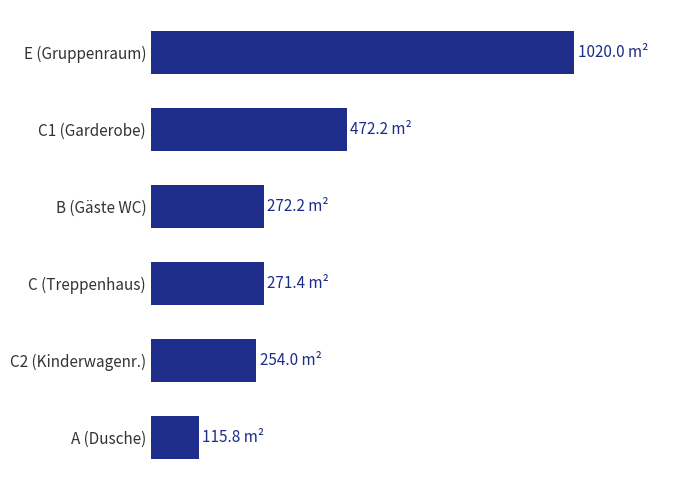

What is the sum of all values?

2405.6